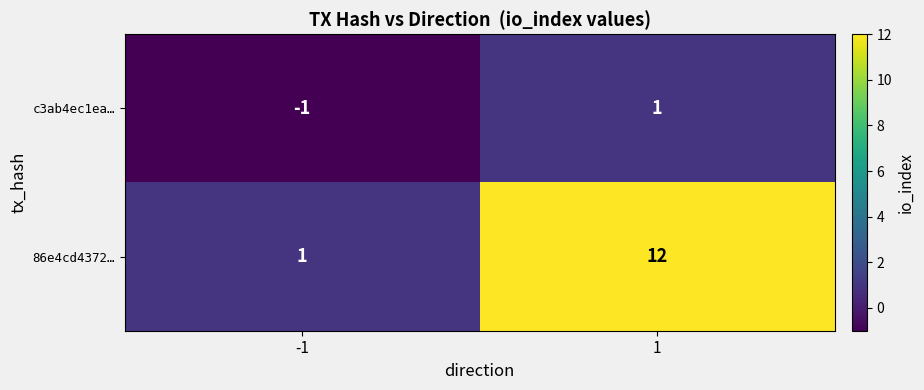

What is the total value across all series at 1?

13